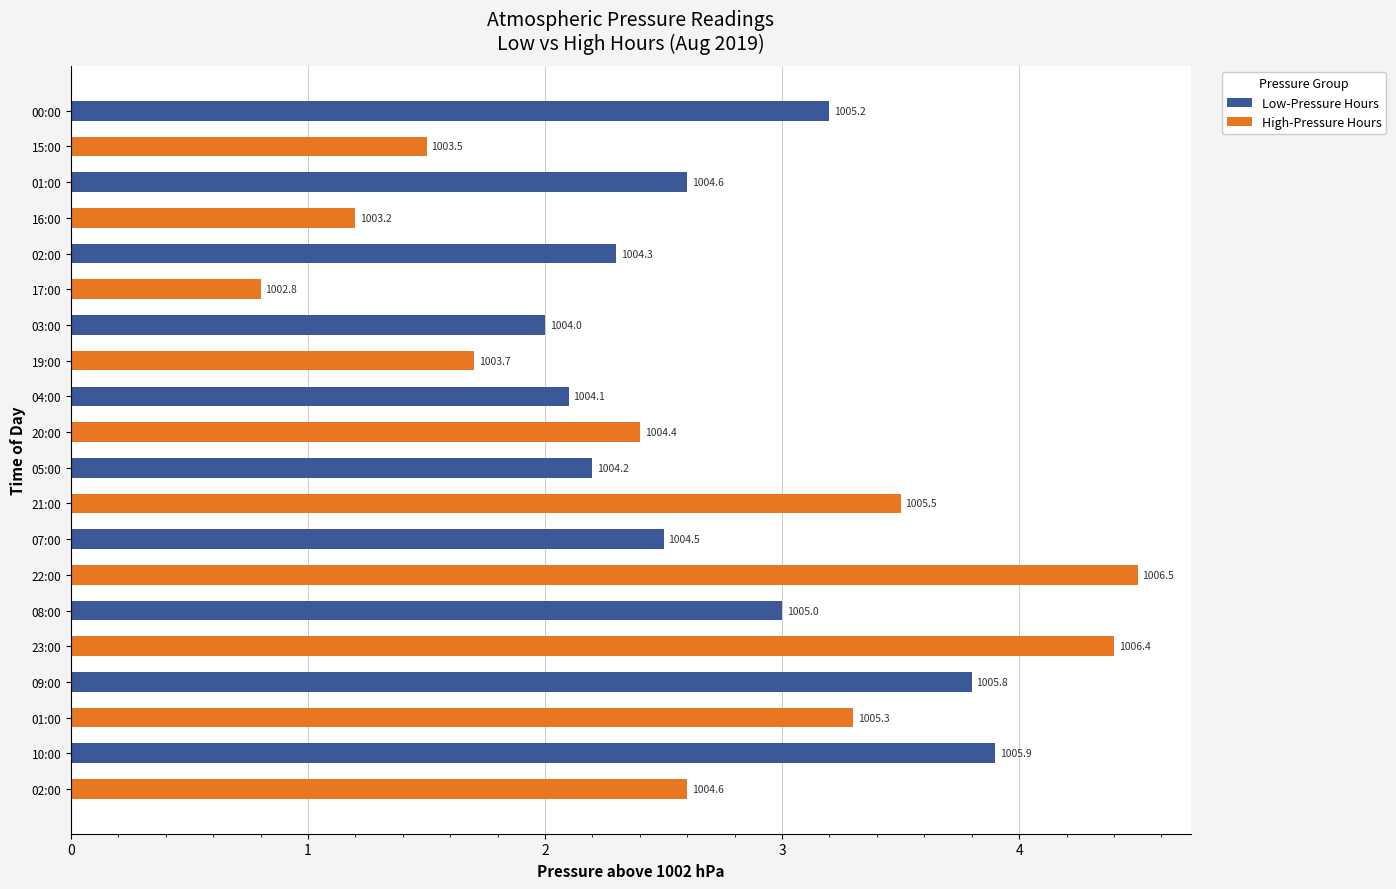

List the labels in order of Low-Pressure Hours value, smallest first.

15:00, 16:00, 17:00, 19:00, 20:00, 21:00, 22:00, 23:00, 01:00, 02:00, 03:00, 04:00, 05:00, 02:00, 07:00, 01:00, 08:00, 00:00, 09:00, 10:00